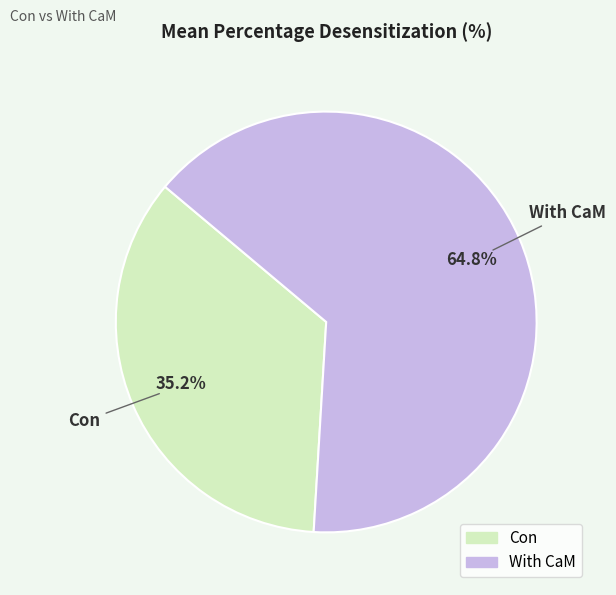

To the nearest percent, what is the difference between the largest and smallest slice percentages?

30%